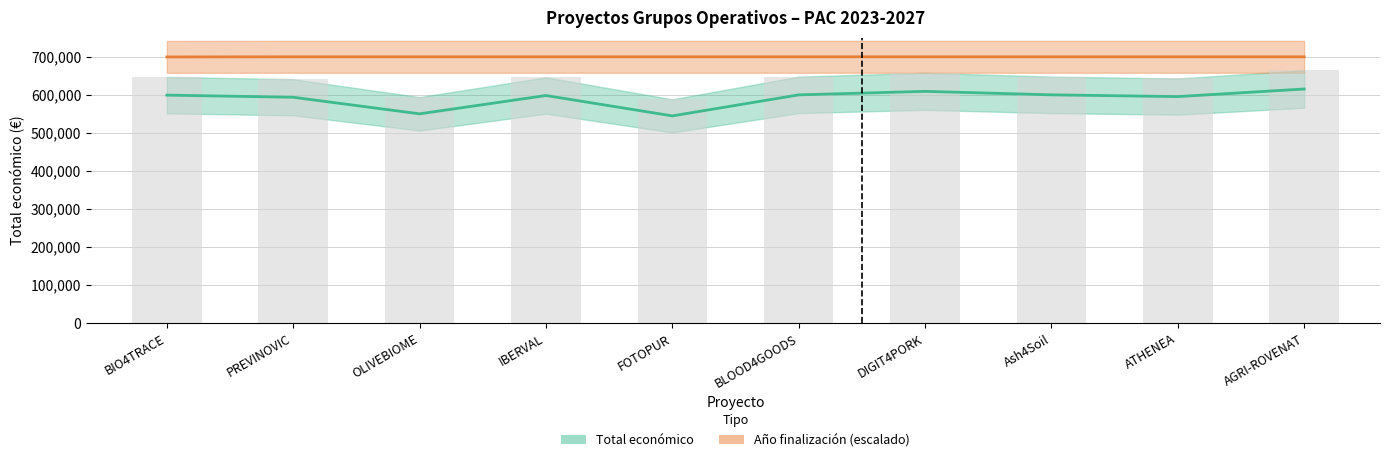

What position from the right is IBERVAL?

7